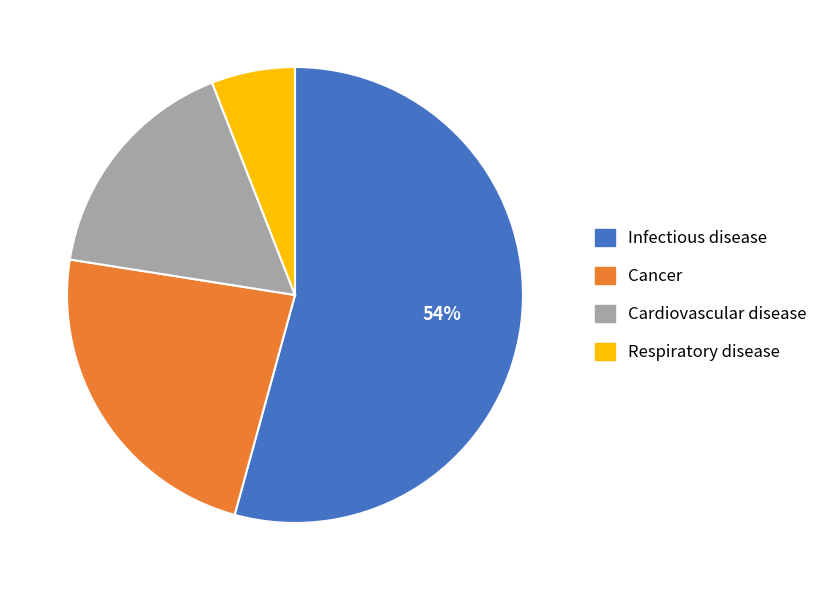

Is there a majority slice in this chart?

Yes